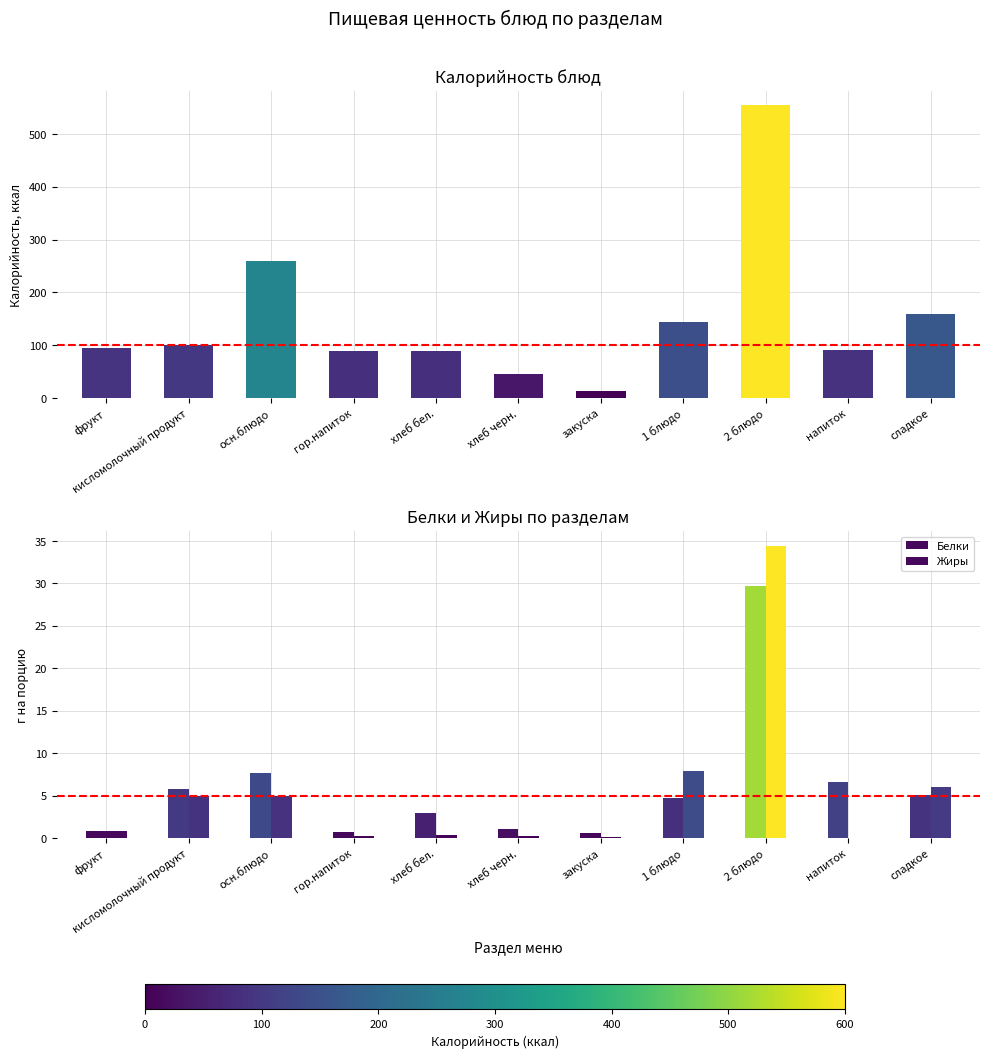

At how many categories does at least one series exceed 51?

9